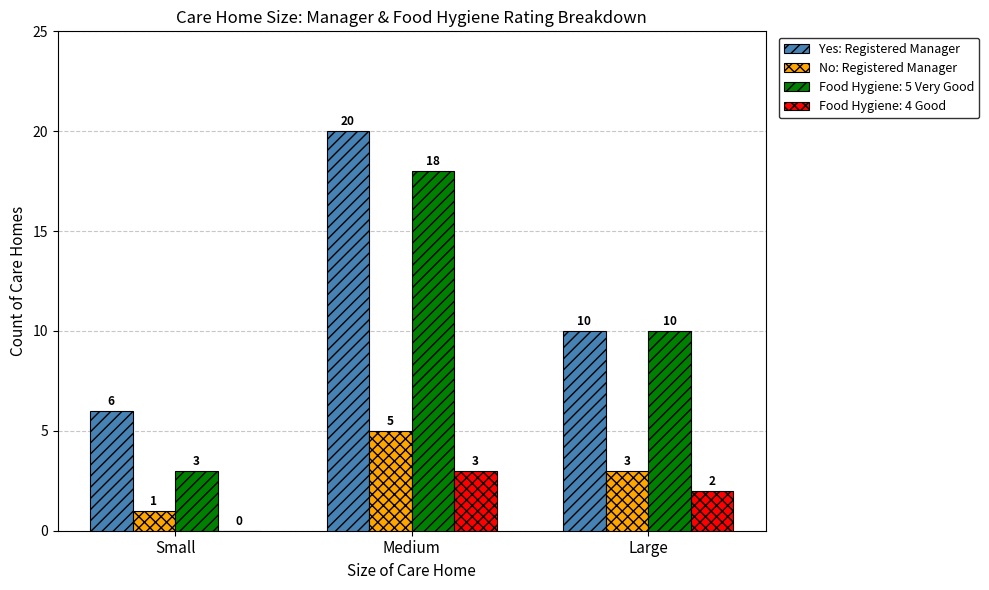

Reading left to right, extract all data points from this chart.

Yes: Registered Manager: Small=6	Medium=20	Large=10
No: Registered Manager: Small=1	Medium=5	Large=3
Food Hygiene: 5 Very Good: Small=3	Medium=18	Large=10
Food Hygiene: 4 Good: Small=0	Medium=3	Large=2